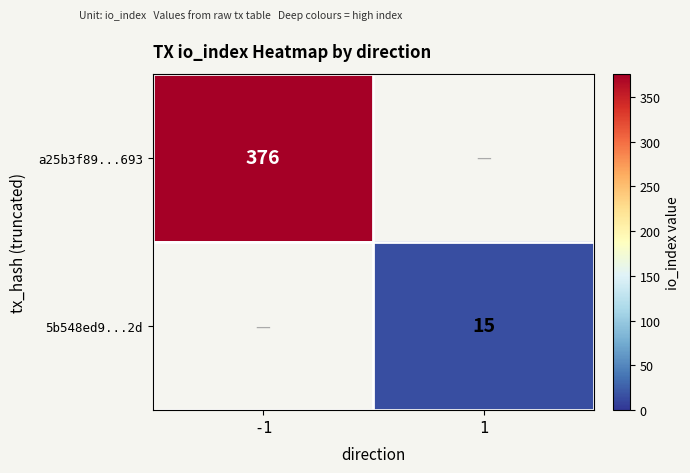

The value of 5b548ed9...2d at 1 is 15. True or false?

True